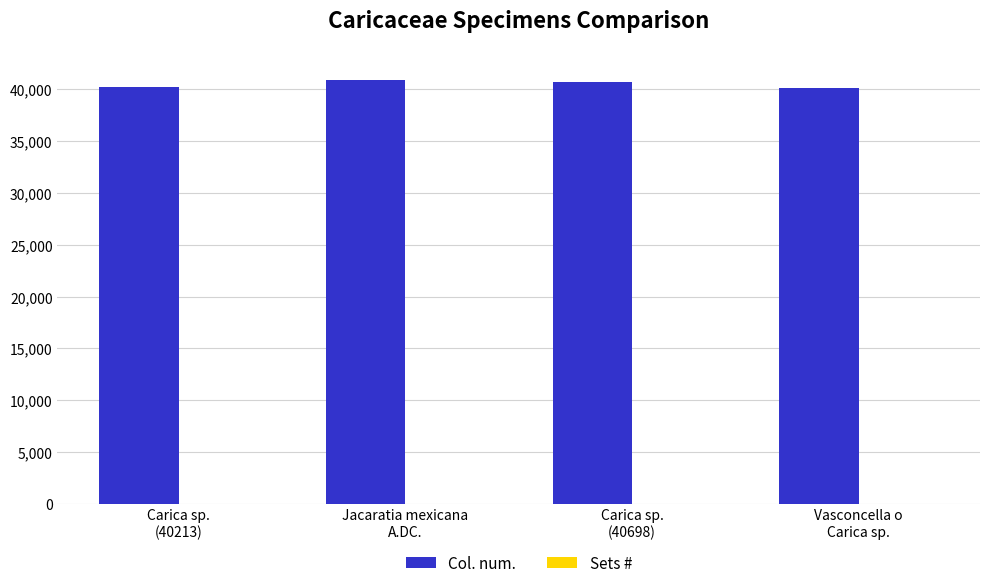

How many Col. num. values are between 40213 and 40882?

3